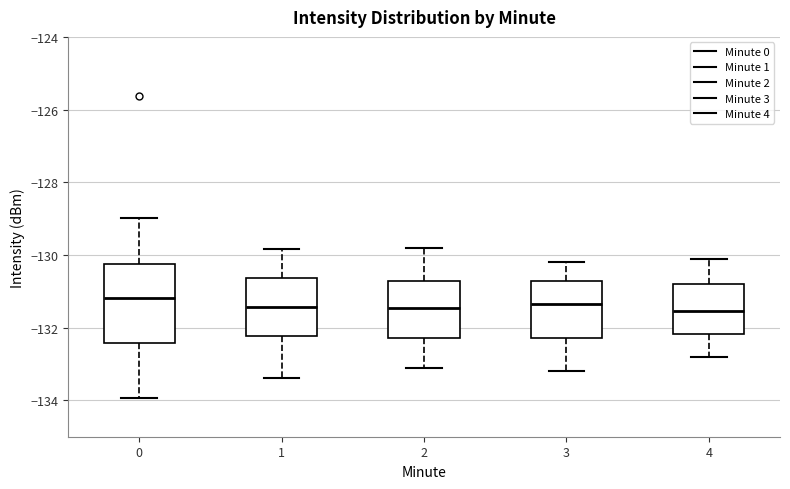

Comparing the boxes themselves (not the whiskers), which one is the tallest?

0